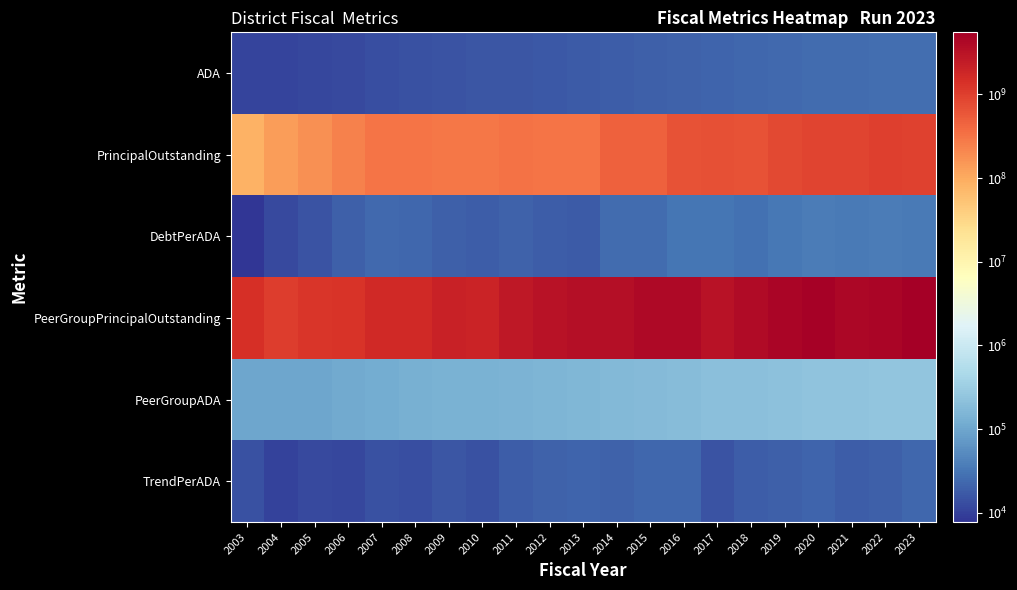

At how many categories does at least one series exceed 3836948634?

8